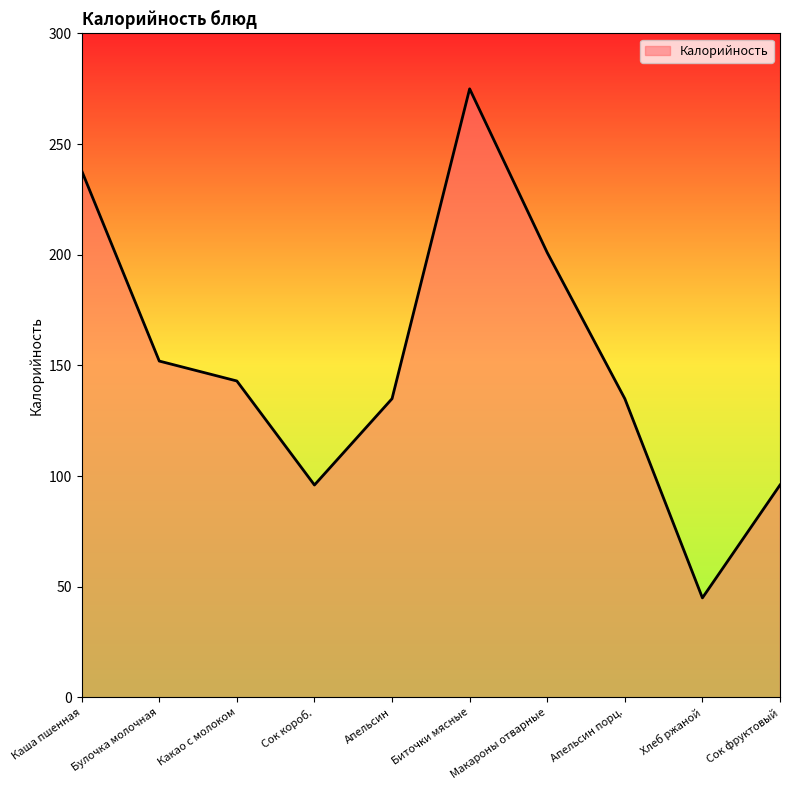

What is the greatest value displayed?

275